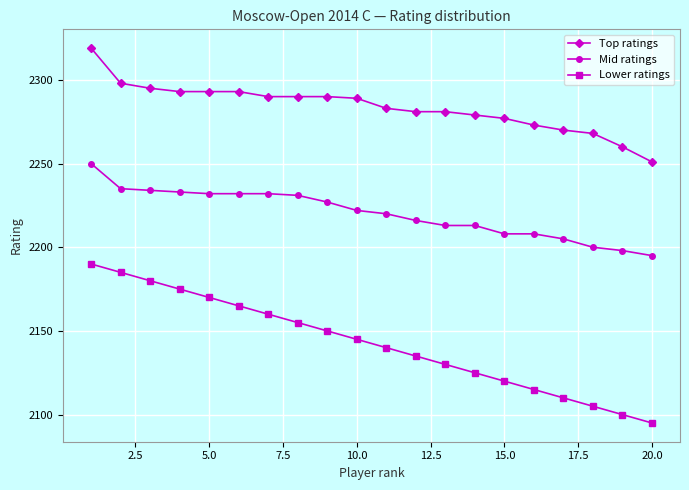

What is the greatest value displayed?

2319